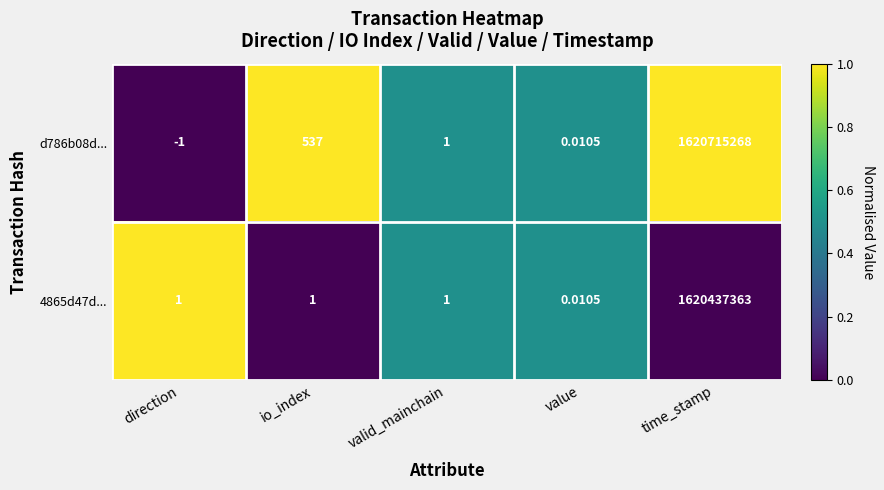

At which label is d786b08d... closest to 810357633?

io_index